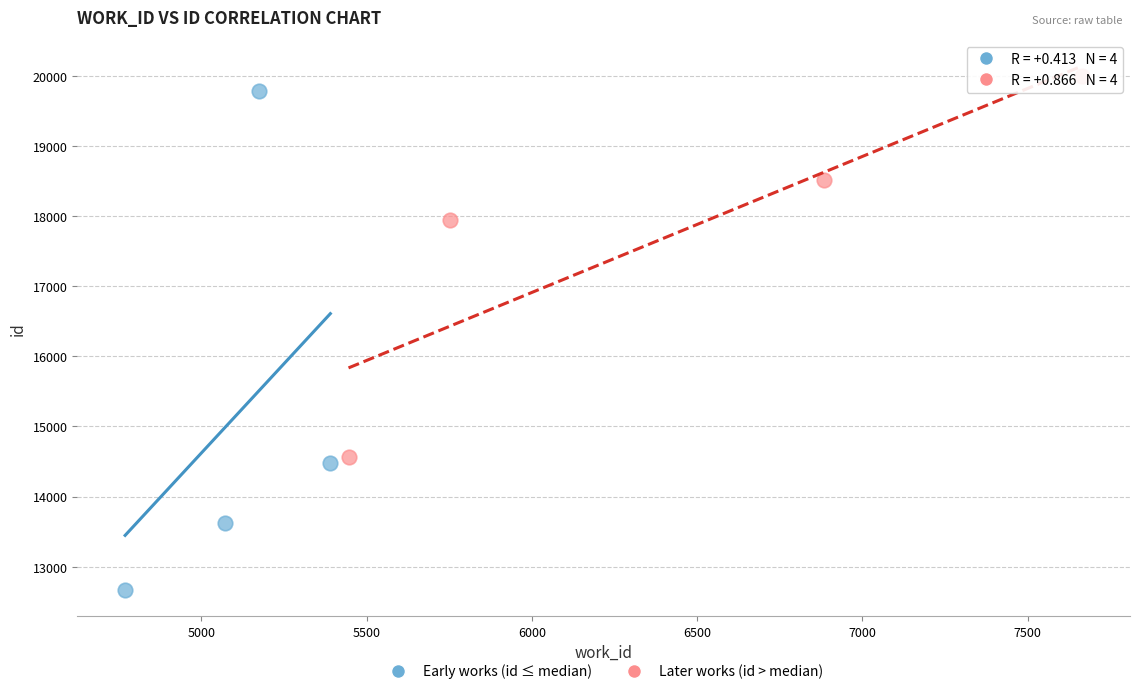

Which series has the largest Y range (max minus min)?

Early works (id ≤ median)